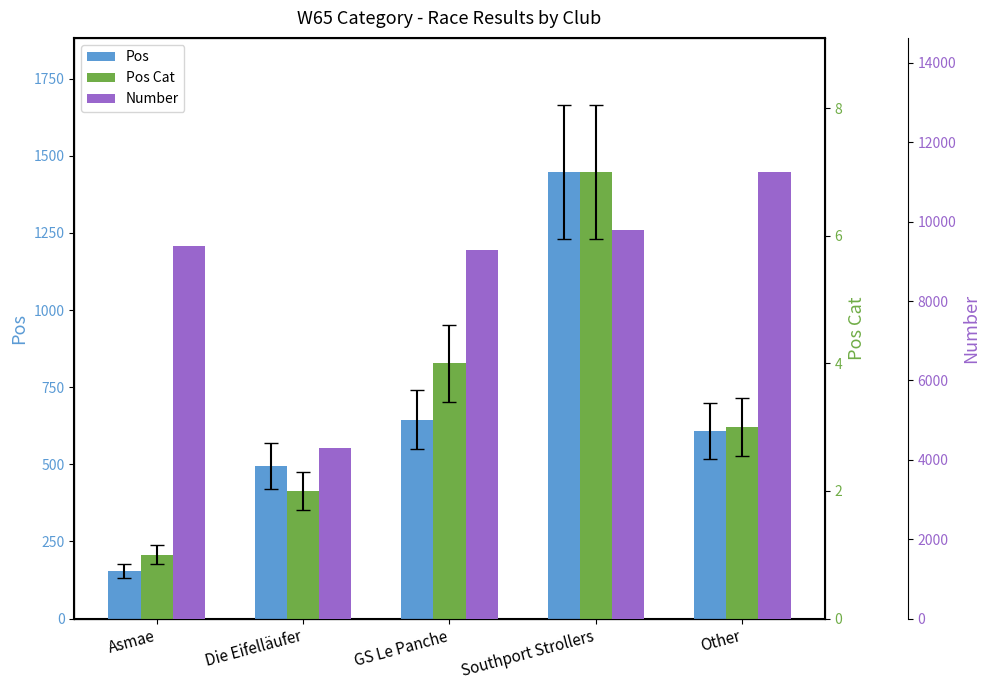

Which series changed the most between Asmae and GS Le Panche?

Pos